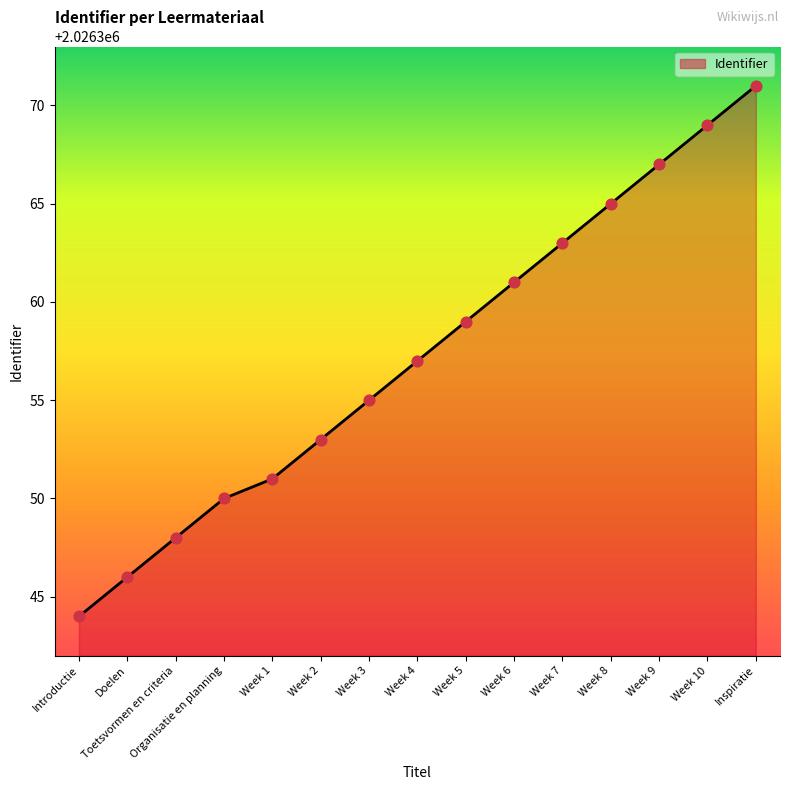

What is the ratio of the value at Week 1 to the value at Week 5?

1.0